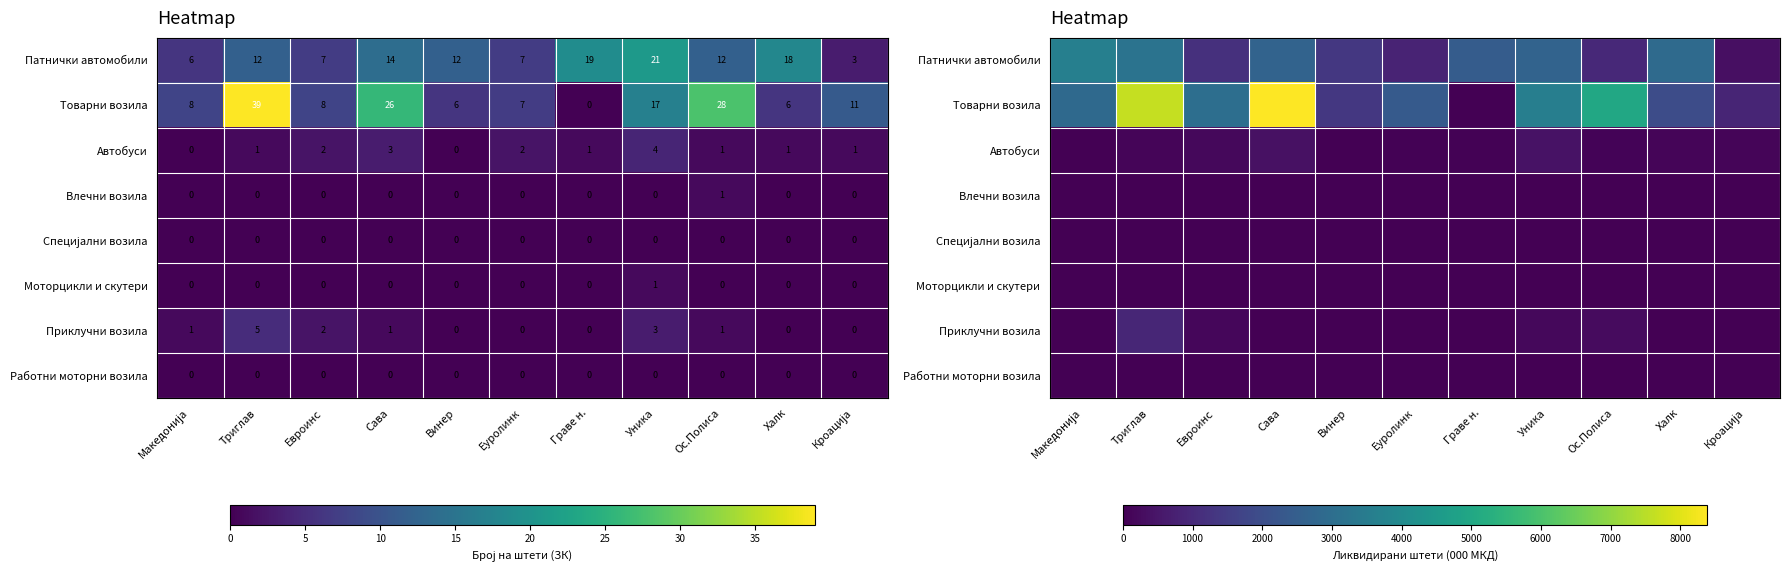

How many data points does each series have?

11